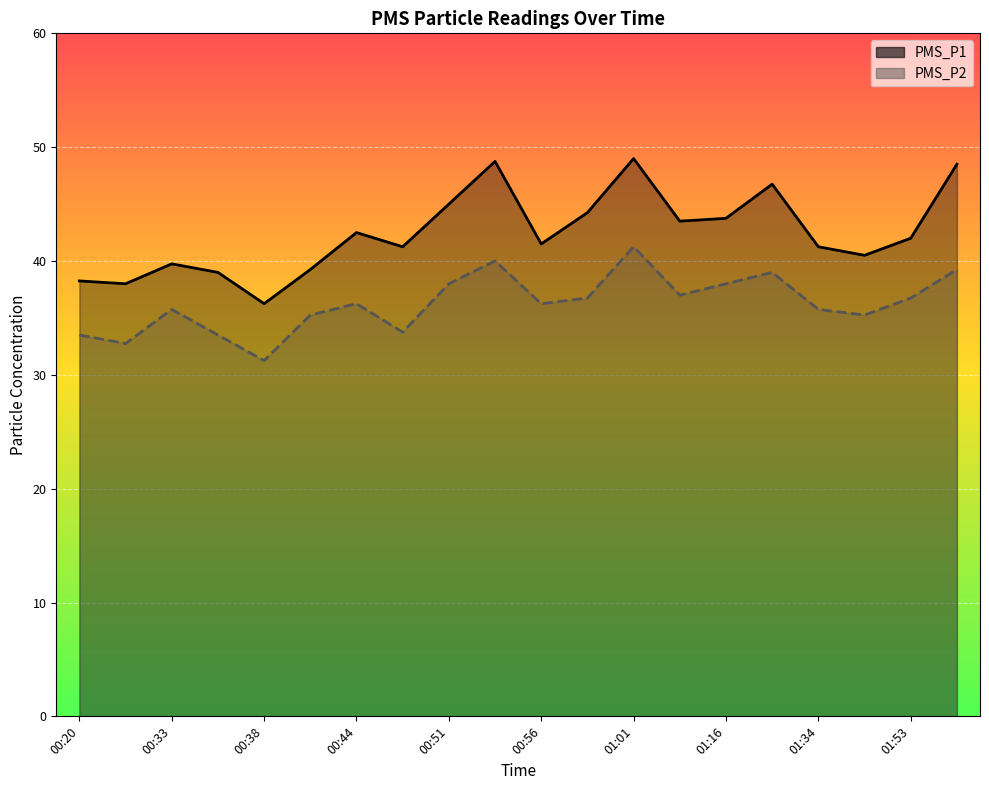

What position from the left is 01:09?

14